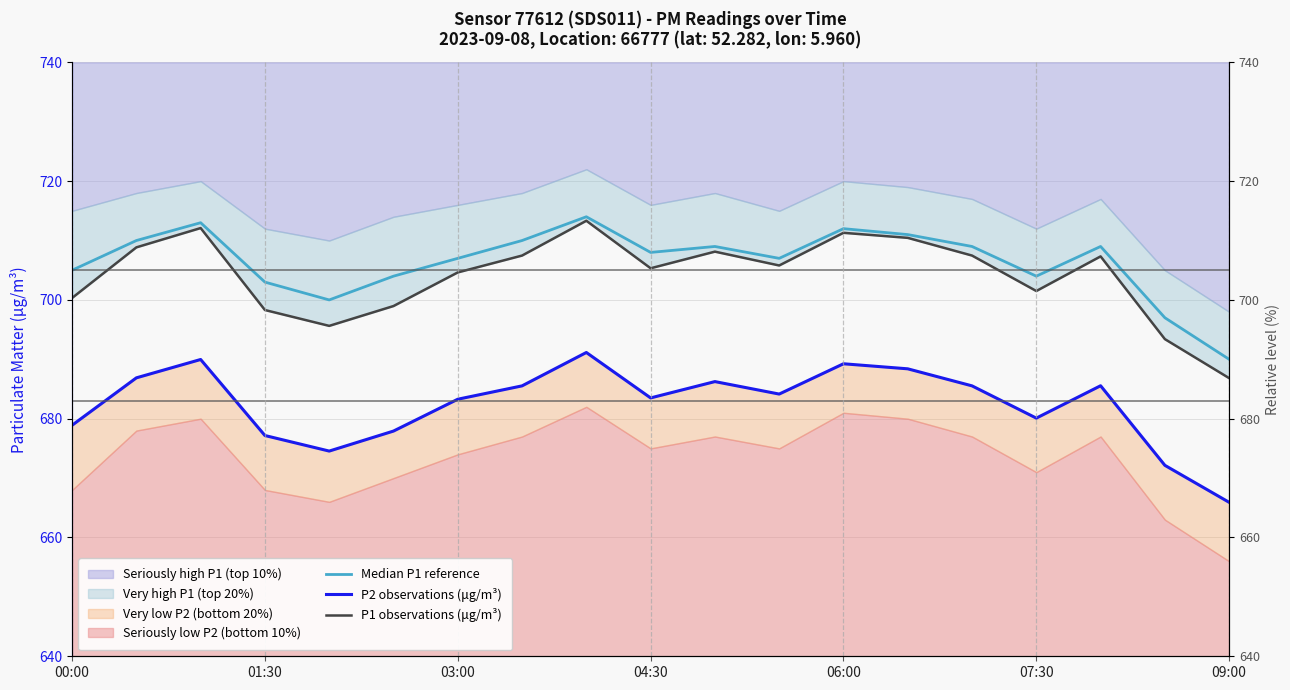

Rank the series at 13 from lowest to highest value.

P2 observations (μg/m³), P1 observations (μg/m³), Median P1 reference